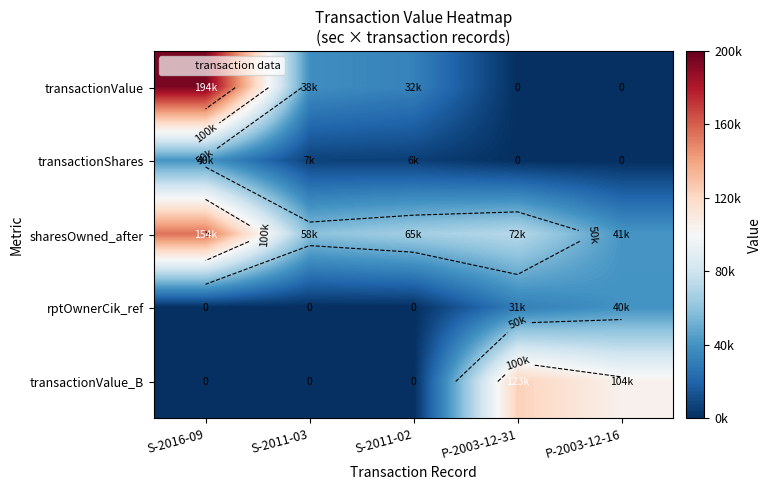

What is the difference between the maximum and minimum values in the rptOwnerCik_ref series?

40000